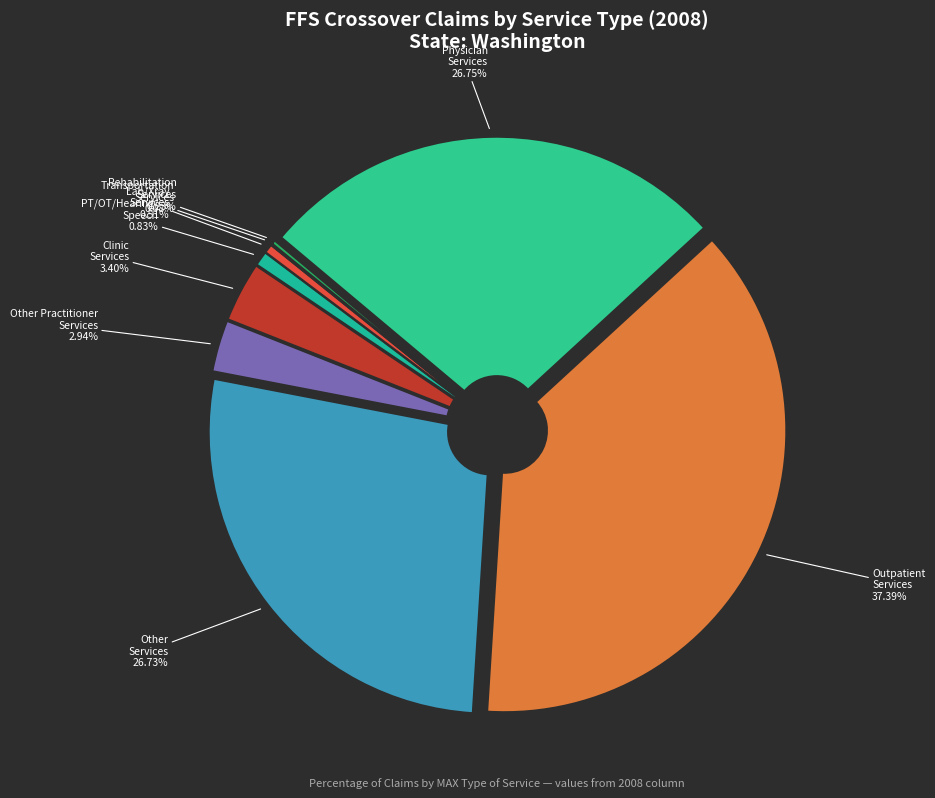

True or false: % Claims with Targeted Case Management accounts for 0% of the total.

True